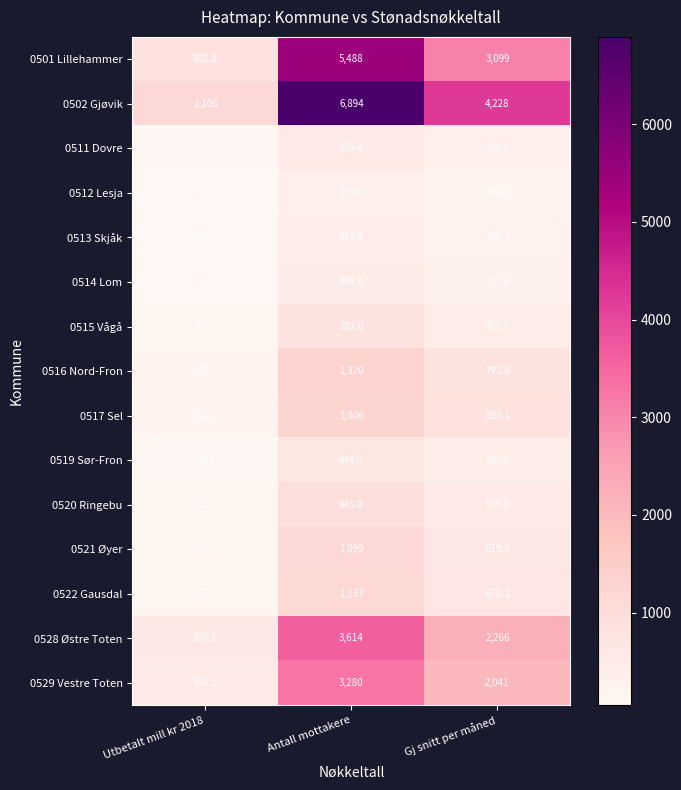

How many data points does each series have?

3